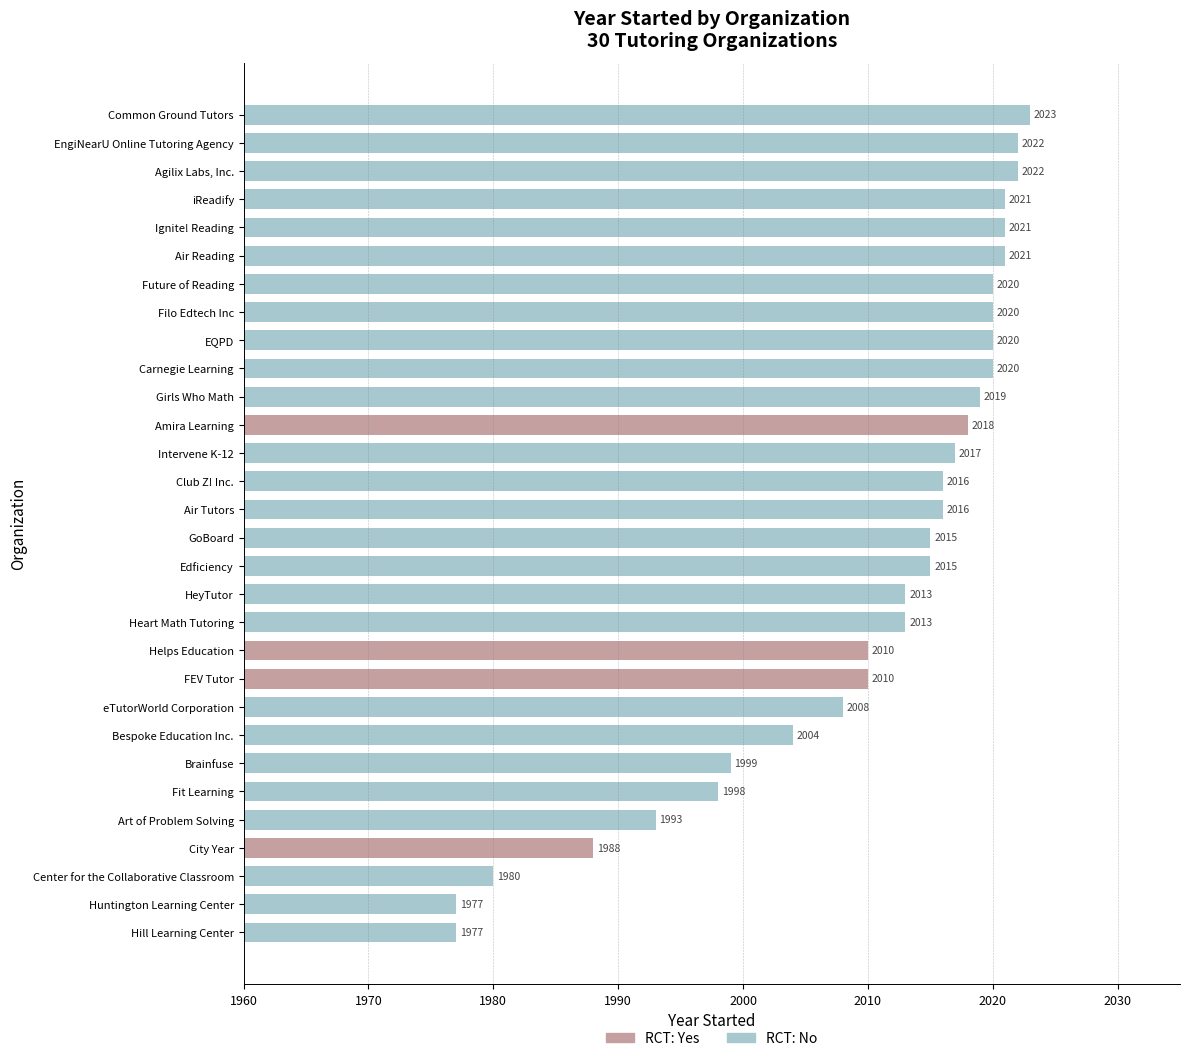

Approximately how many times larger is the value at Air Tutors compared to Agilix Labs, Inc.?

1.0